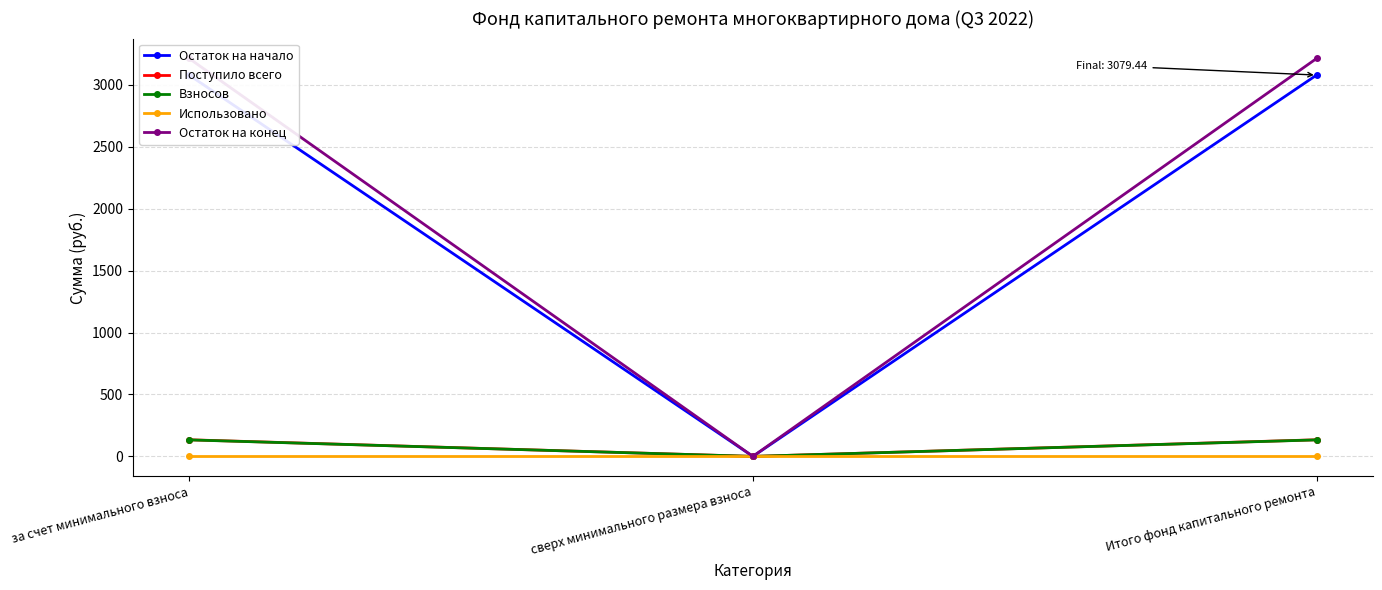

Is it true that Остаток на конец equals 1448.9 at сверх минимального размера взноса?

False